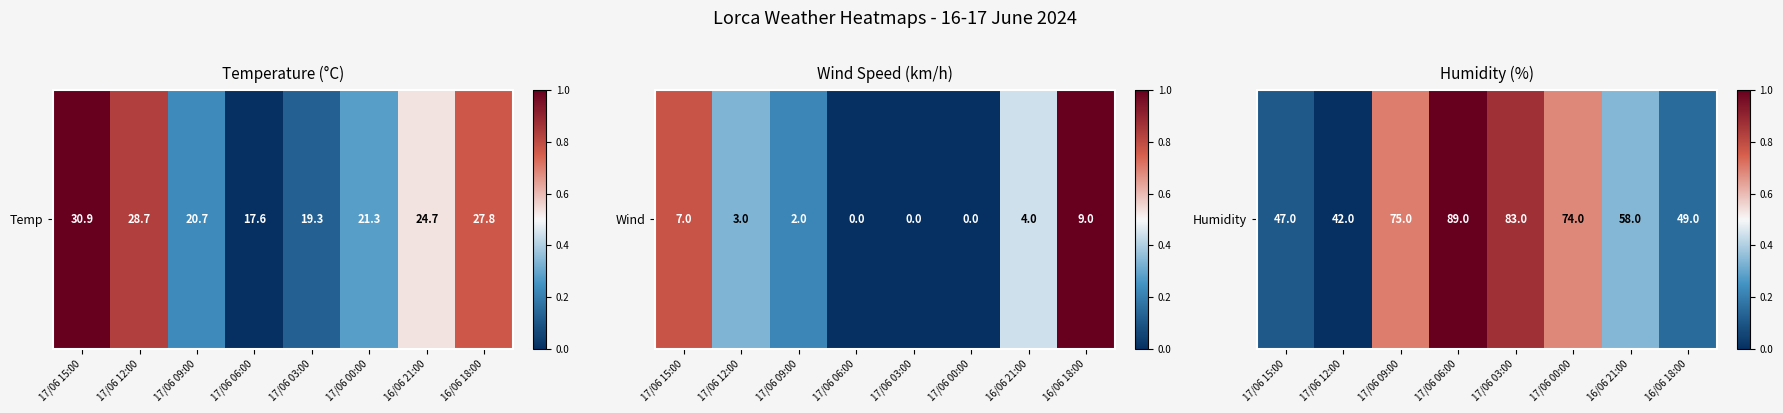

Rank the categories by value from highest to lowest.

17/06 06:00, 17/06 03:00, 17/06 09:00, 17/06 00:00, 16/06 21:00, 16/06 18:00, 17/06 15:00, 17/06 12:00